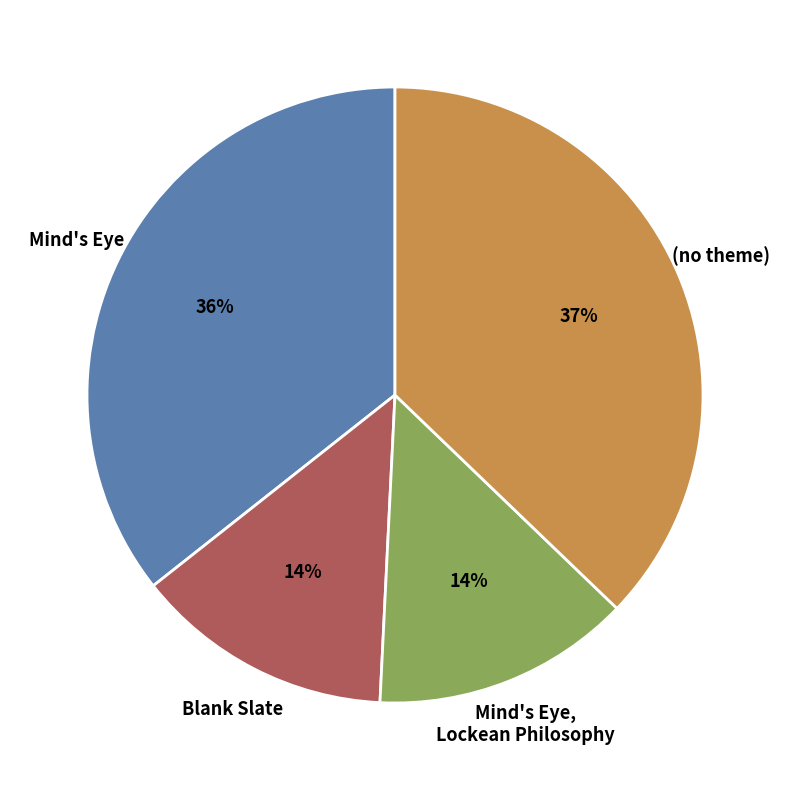

Is there any slice that represents more than half of the pie?

No